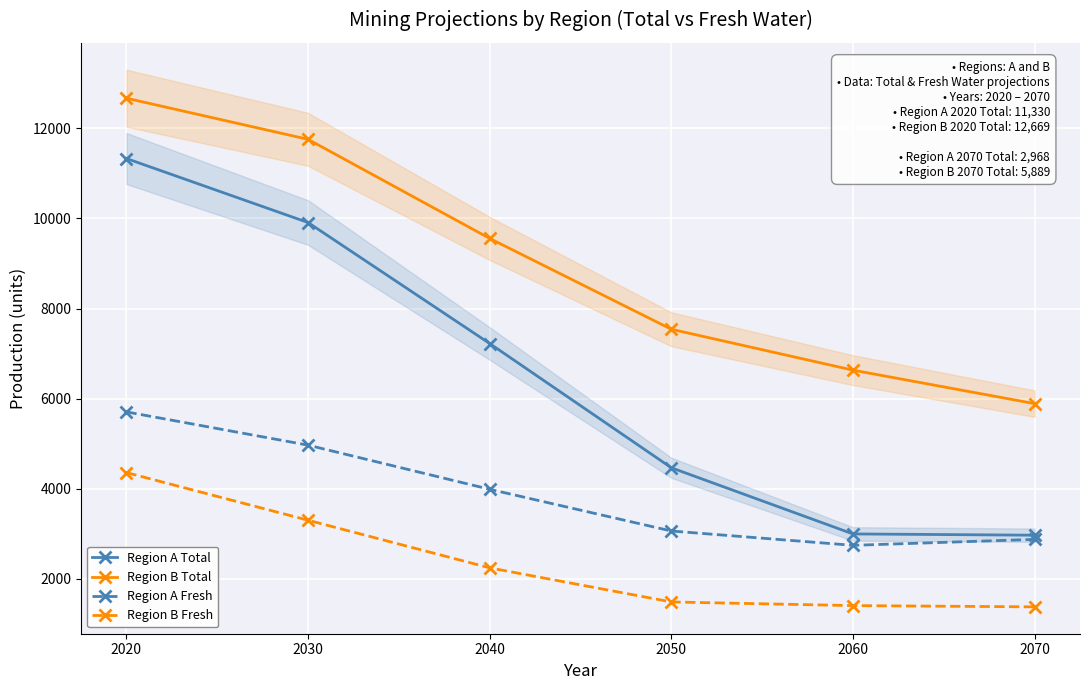

What is the greatest value displayed?

12669